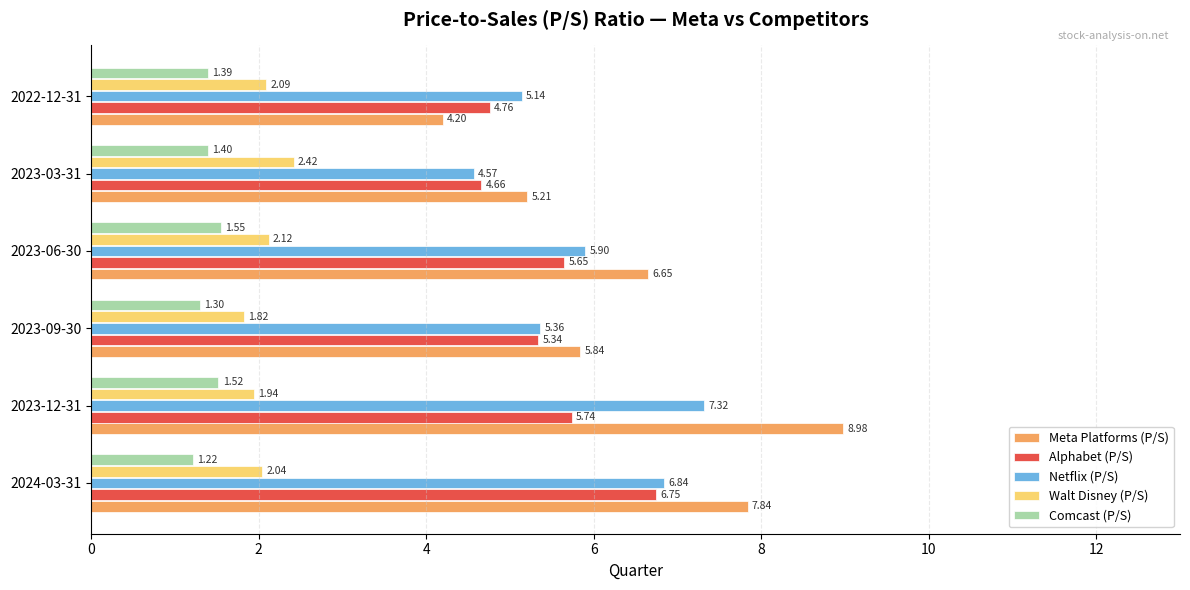

What is the average value of the Meta Platforms (P/S) series?

6.5